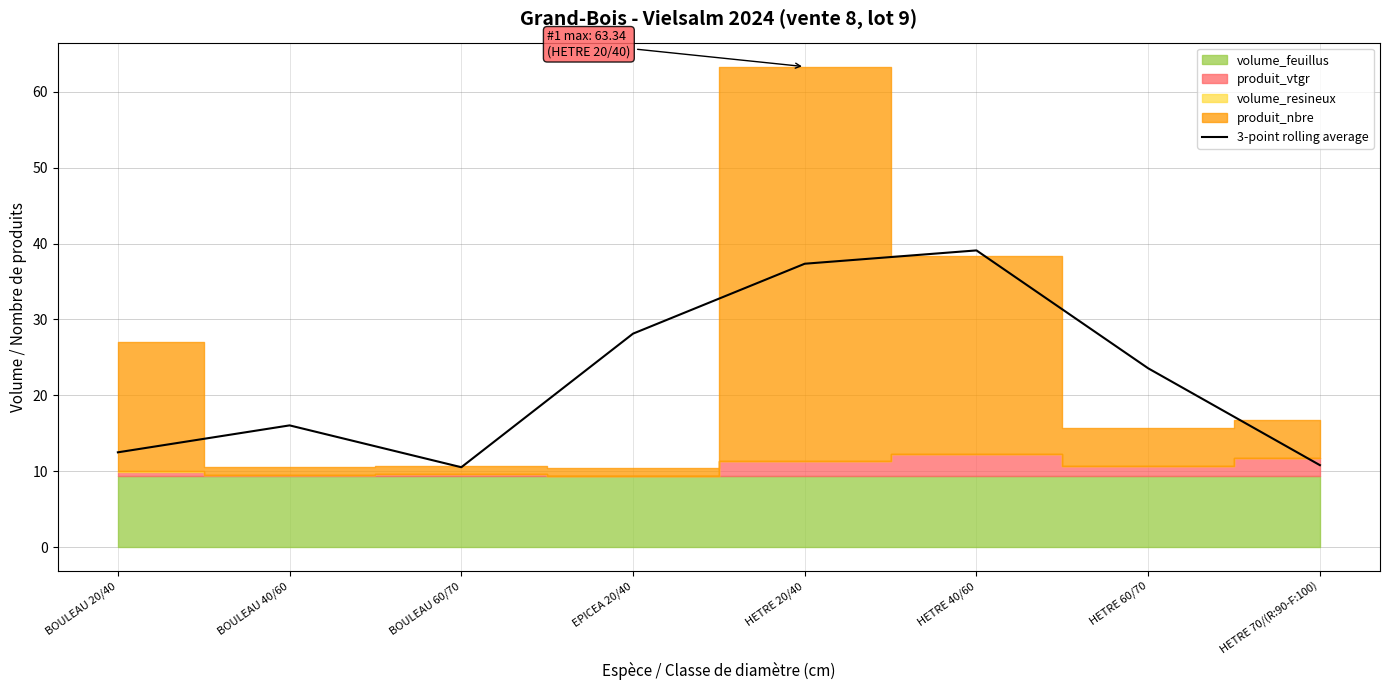

The value at HETRE 70/(R:90-F:100) is 10.8. True or false?

True